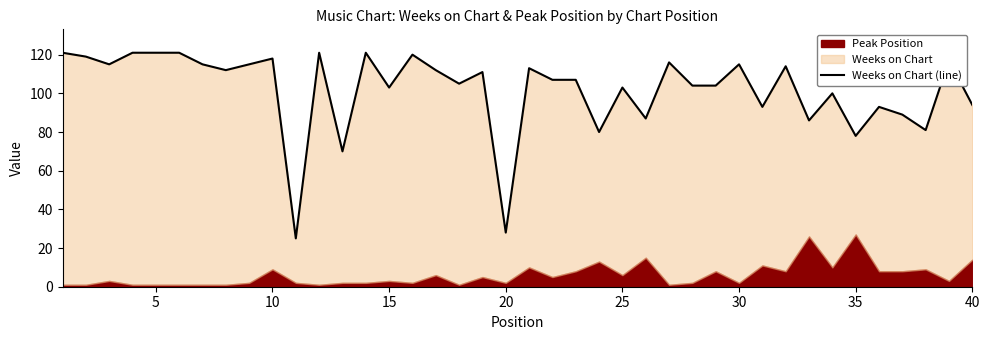

Read the value at 30.

115